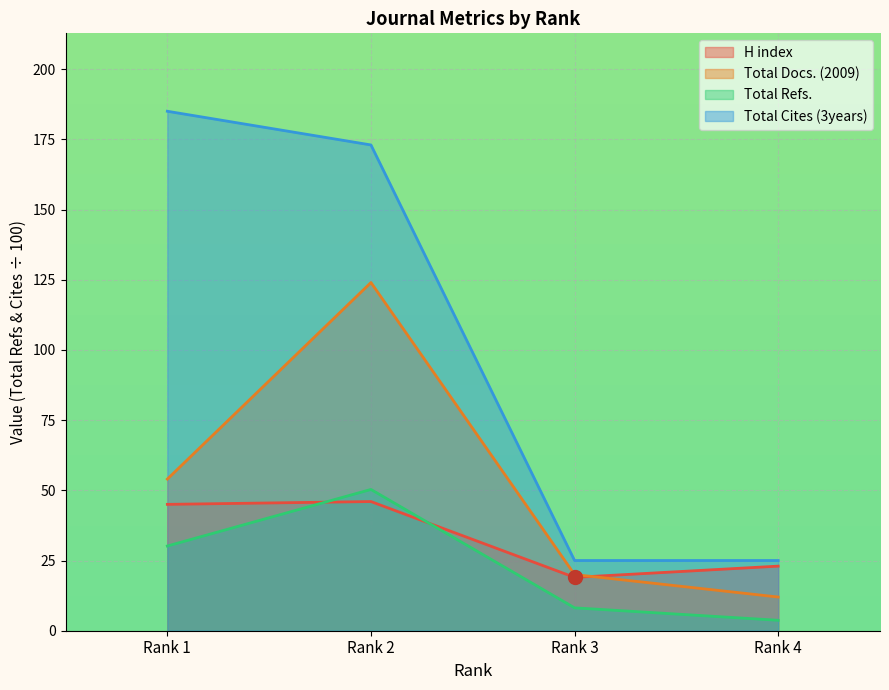

Is the value of H index at Rank 1 greater than the value of Total Refs. at Rank 1?

Yes